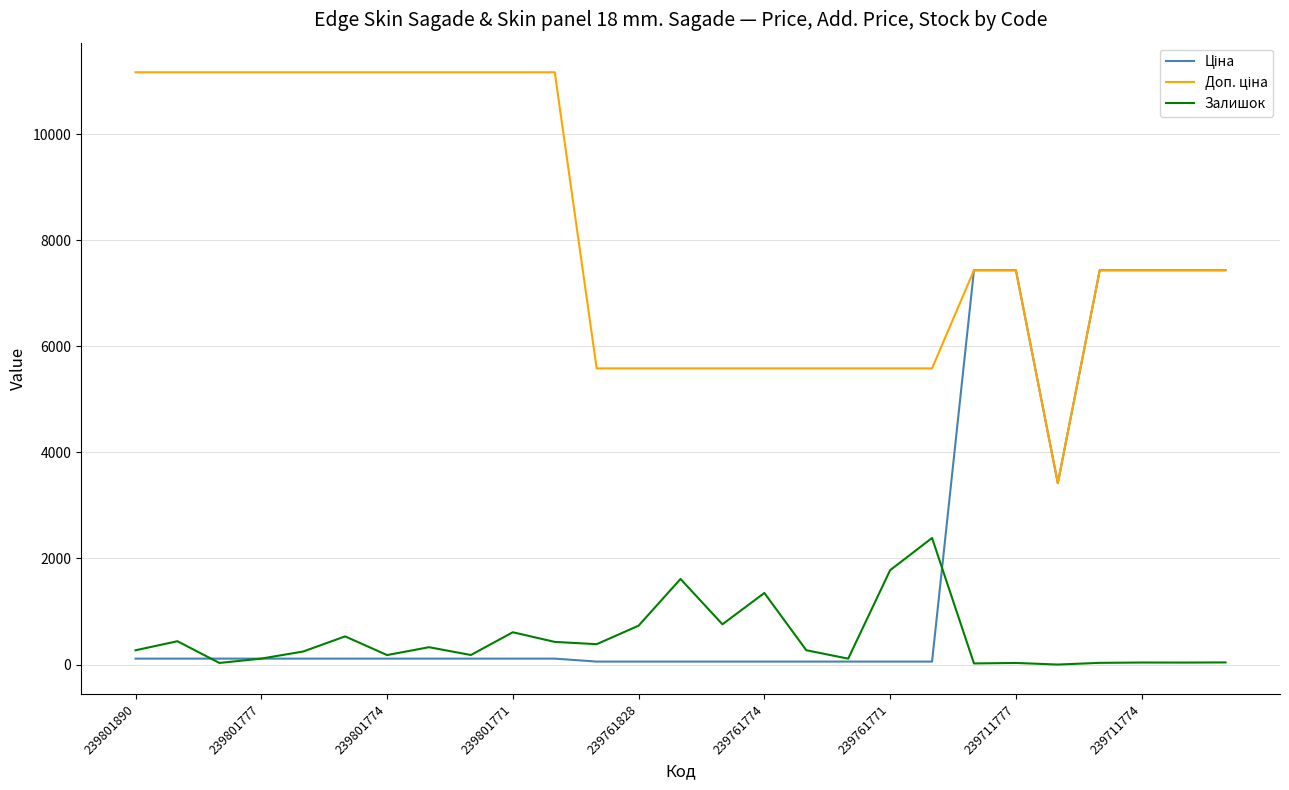

Which series has the largest range (max minus min)?

Доп. ціна